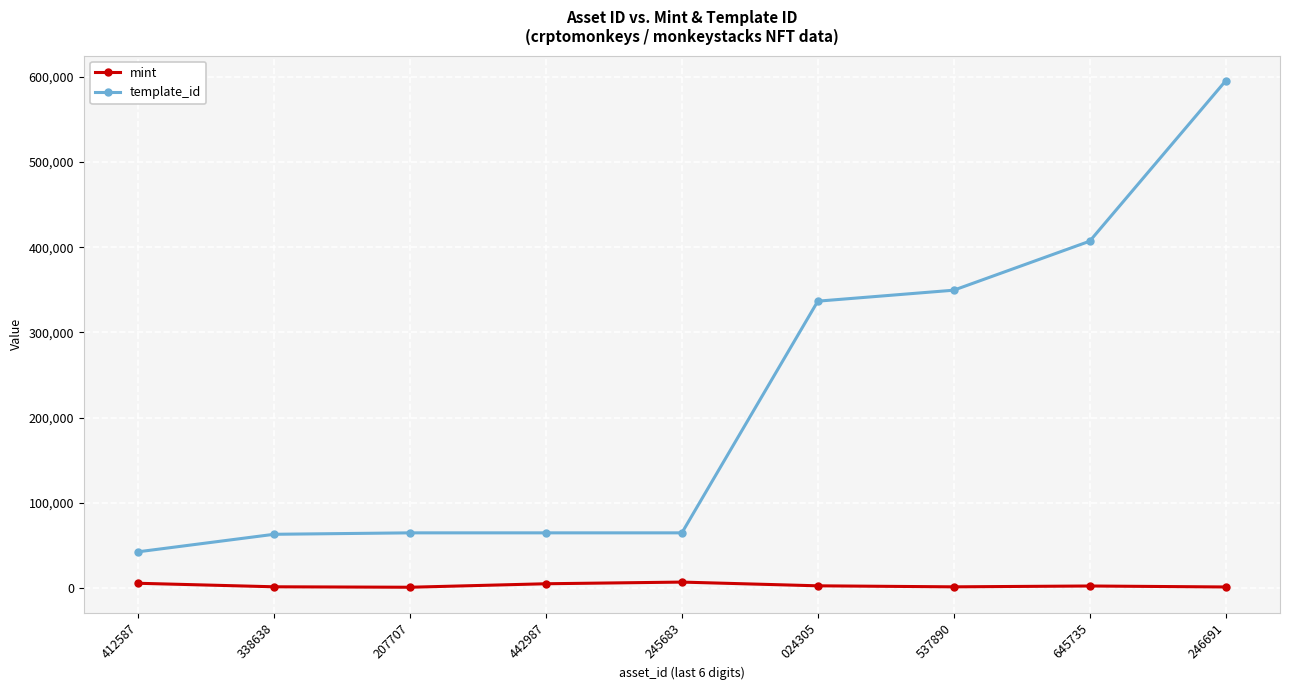

Is the value of mint at 024305 greater than the value of template_id at 245683?

No